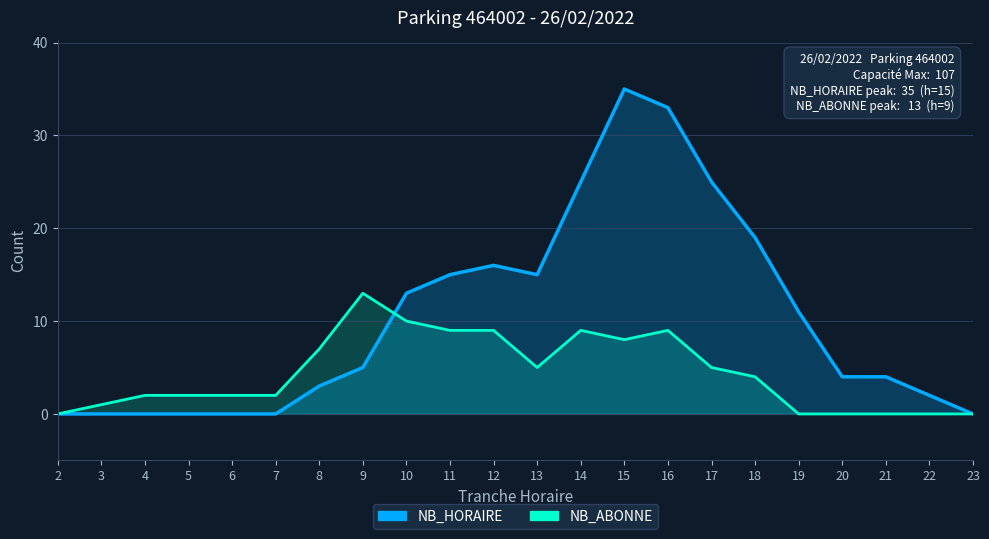

What is the spread (max minus min) of values at 11?

6